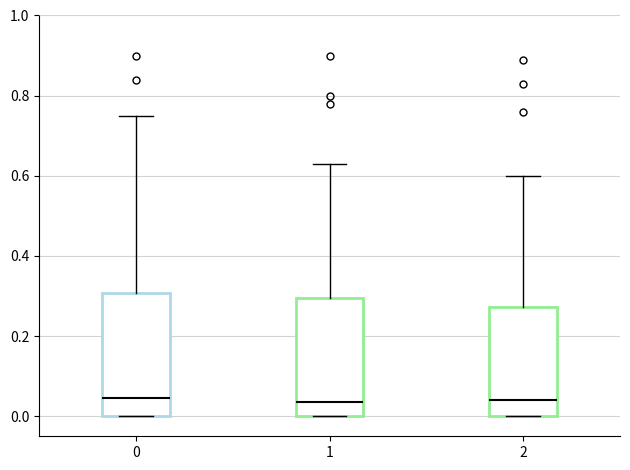

Where does the upper whisker of the box at x = 1 end on the y-axis? The values are not printed on the chart, so give them approximately, as read against the axis.

0.64